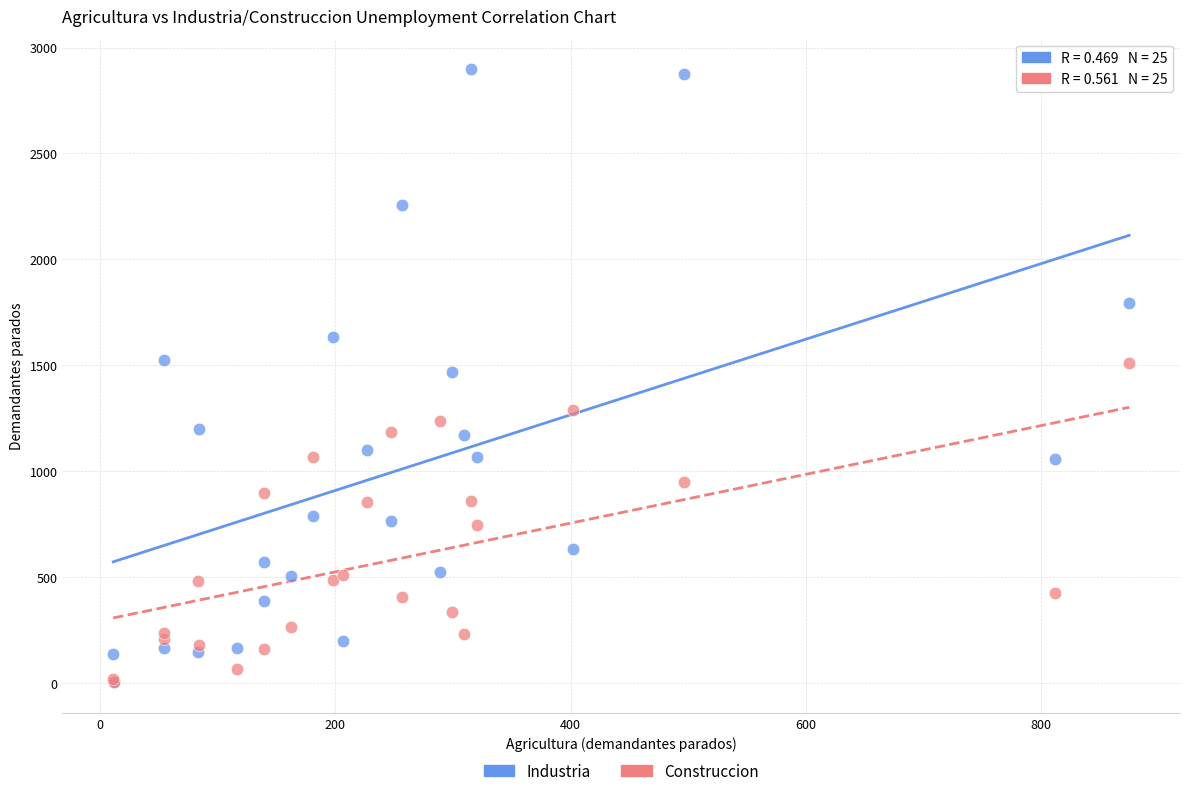

What are all the series names shown in the legend?

Industria, Construccion